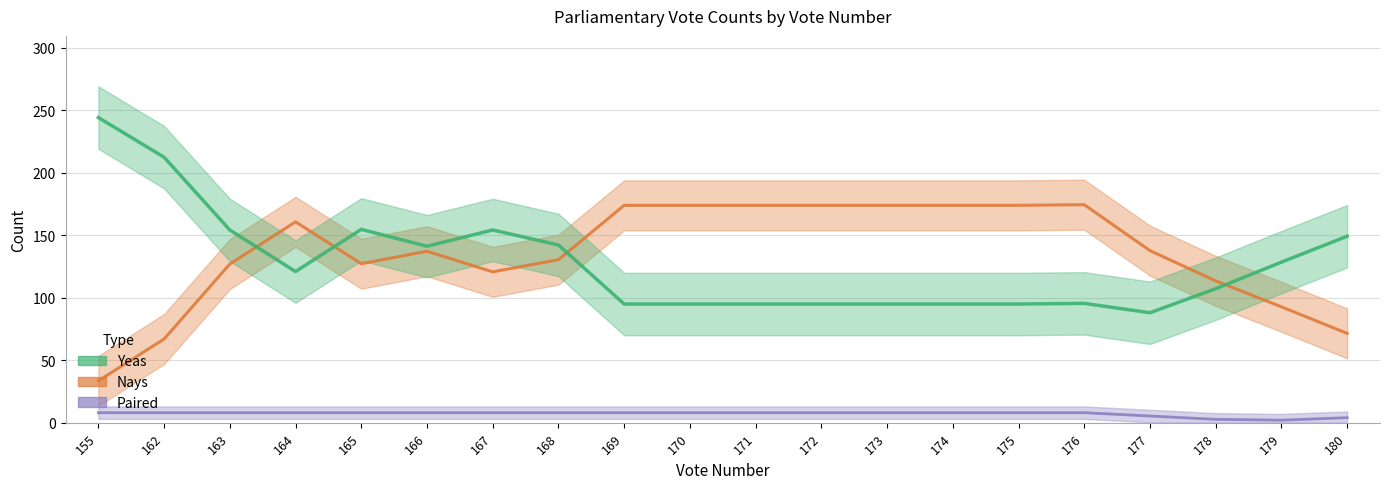

At which label does Yeas first exceed 95?

155